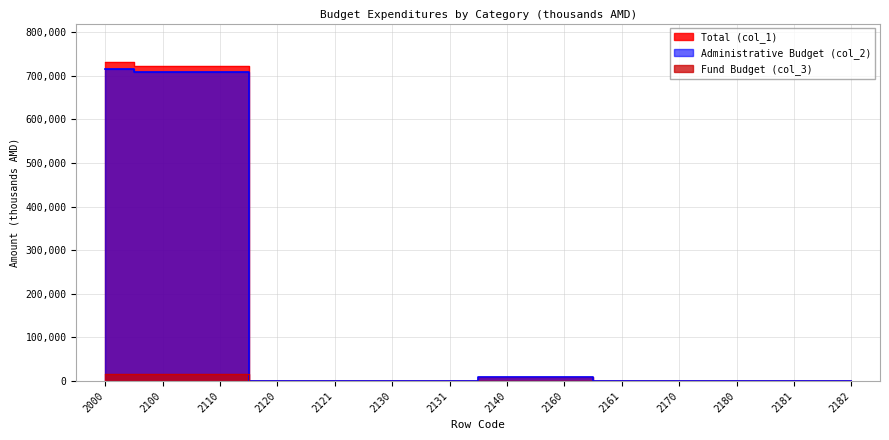

What is the total value across all series at 2160?

17600